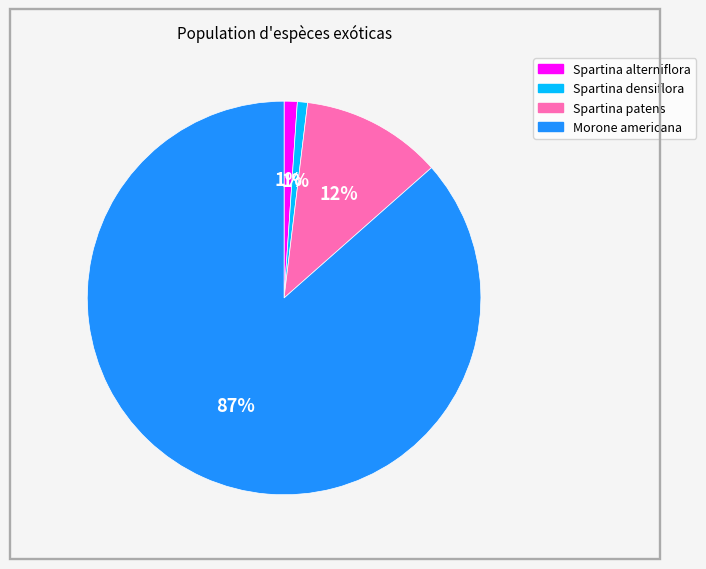

Do Morone americana and Spartina densiflora together represent more than half of the pie?

Yes